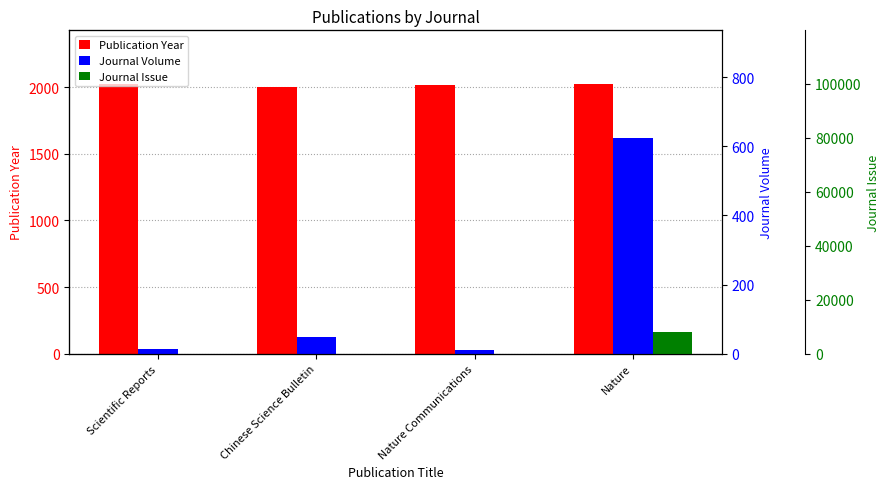

Does the chart contain stacked bars?

No